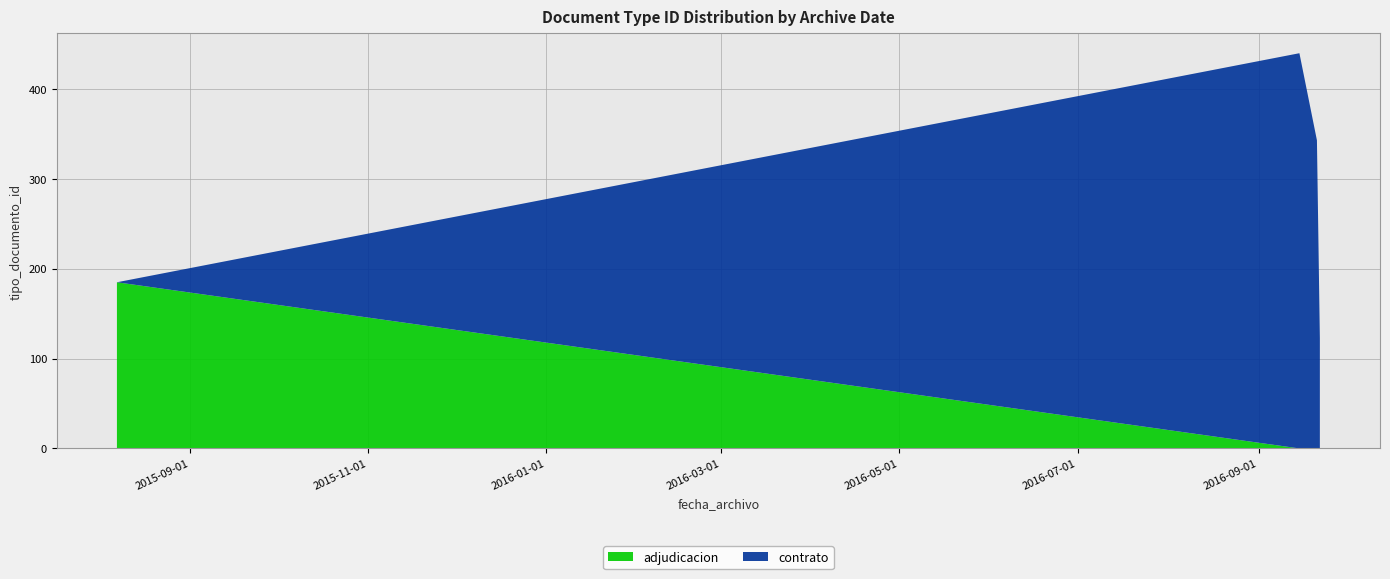

What is the difference between the maximum and minimum values in the adjudicacion series?

185